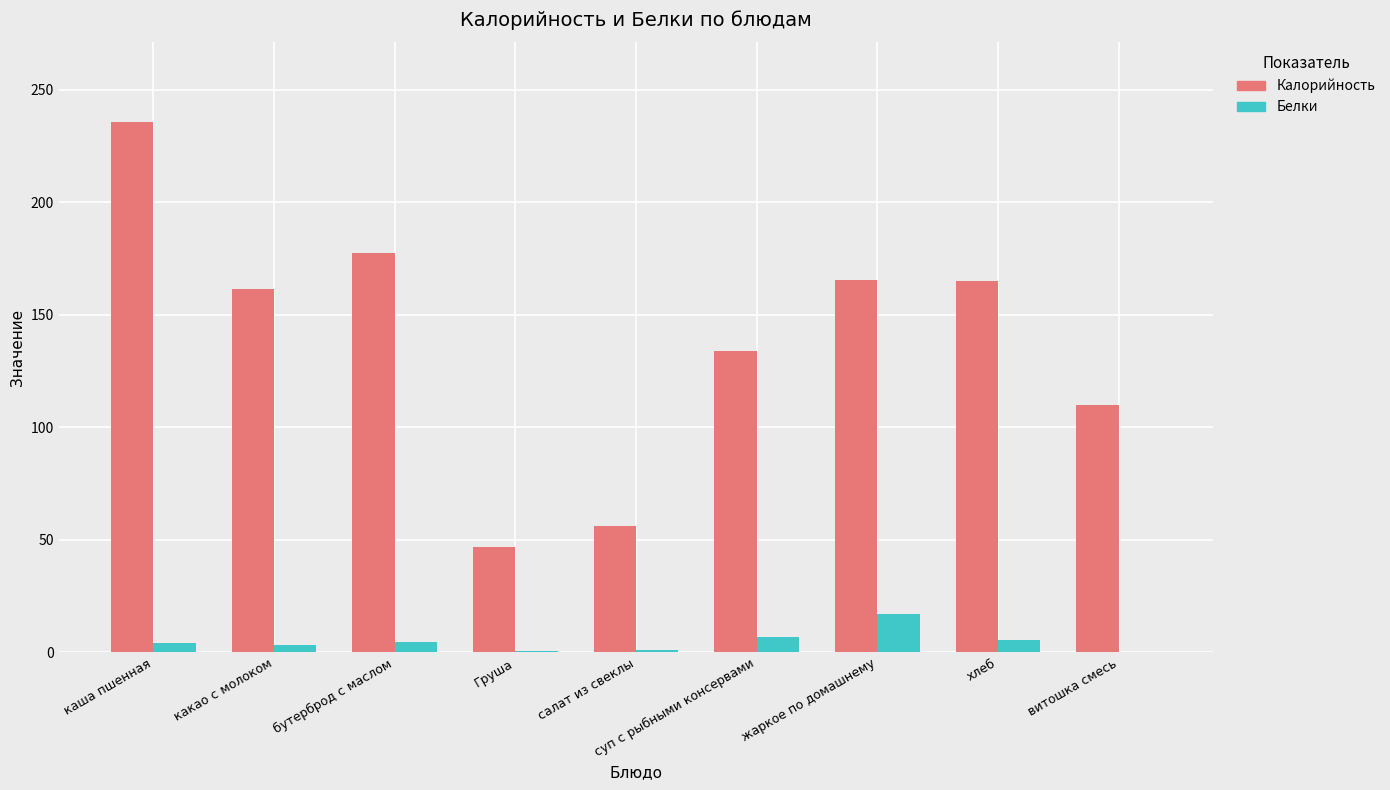

How many values in the Калорийность series exceed 161?

5